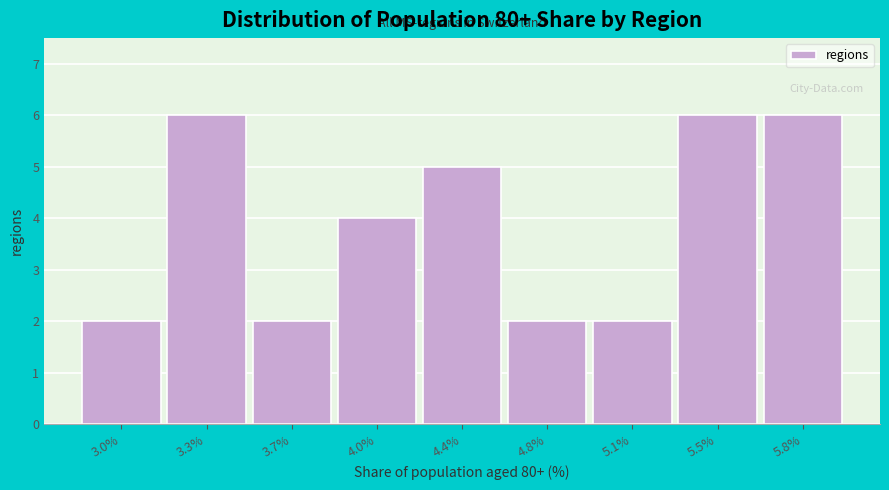

Reading left to right, extract all data points from this chart.

3.0%=2	3.3%=6	3.7%=2	4.0%=4	4.4%=5	4.8%=2	5.1%=2	5.5%=6	5.8%=6